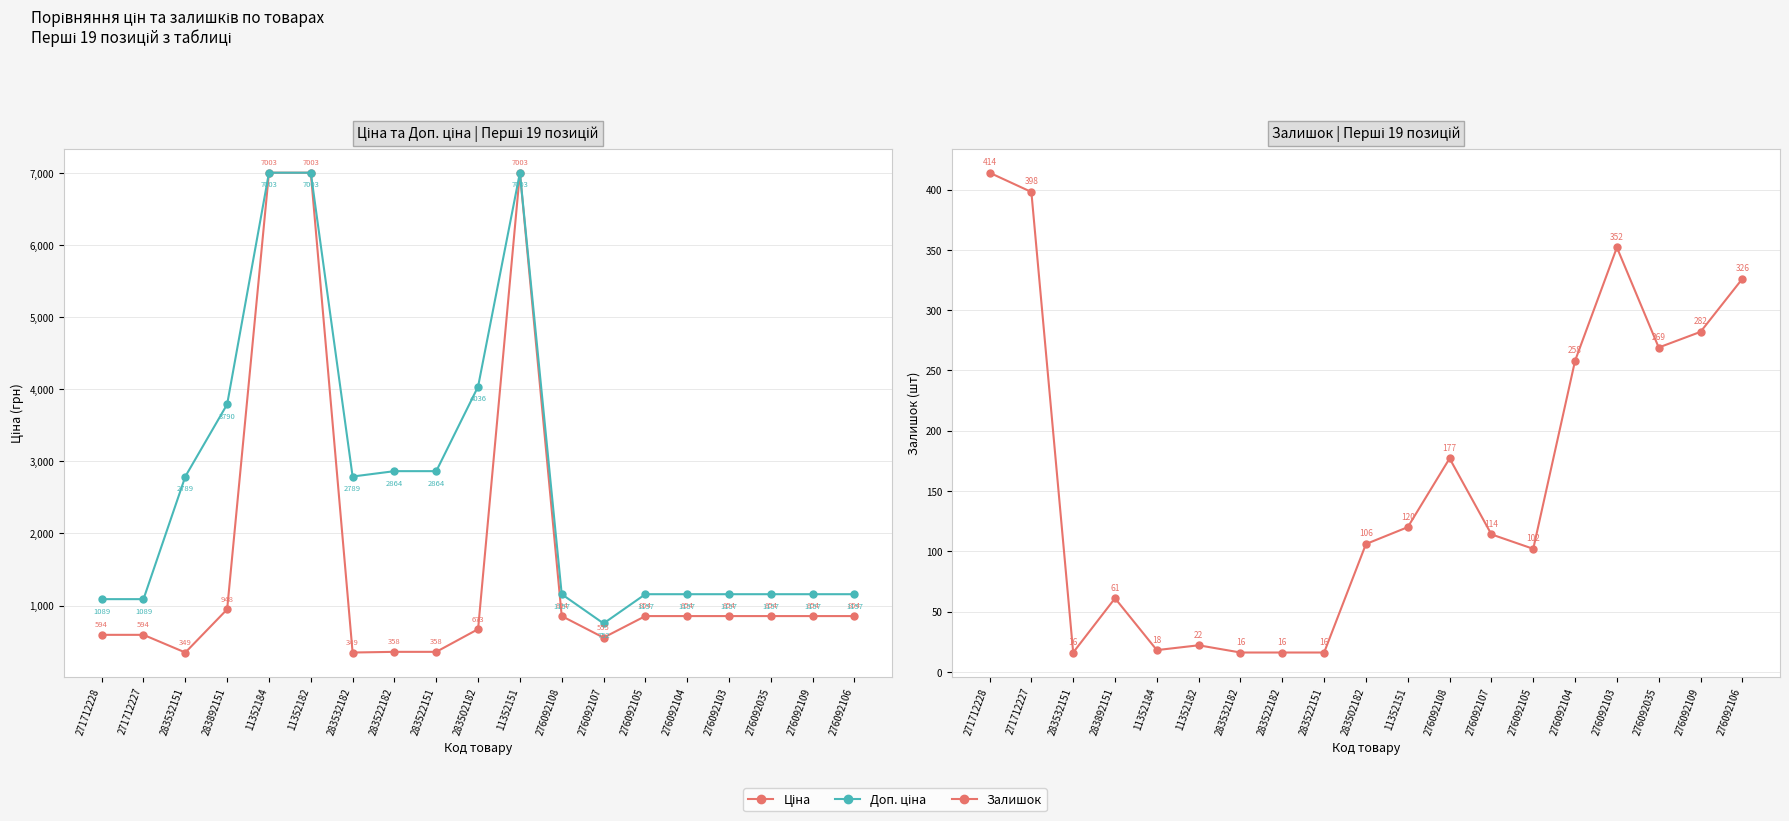

Which series changed the most between 271712228 and 11352151?

Ціна